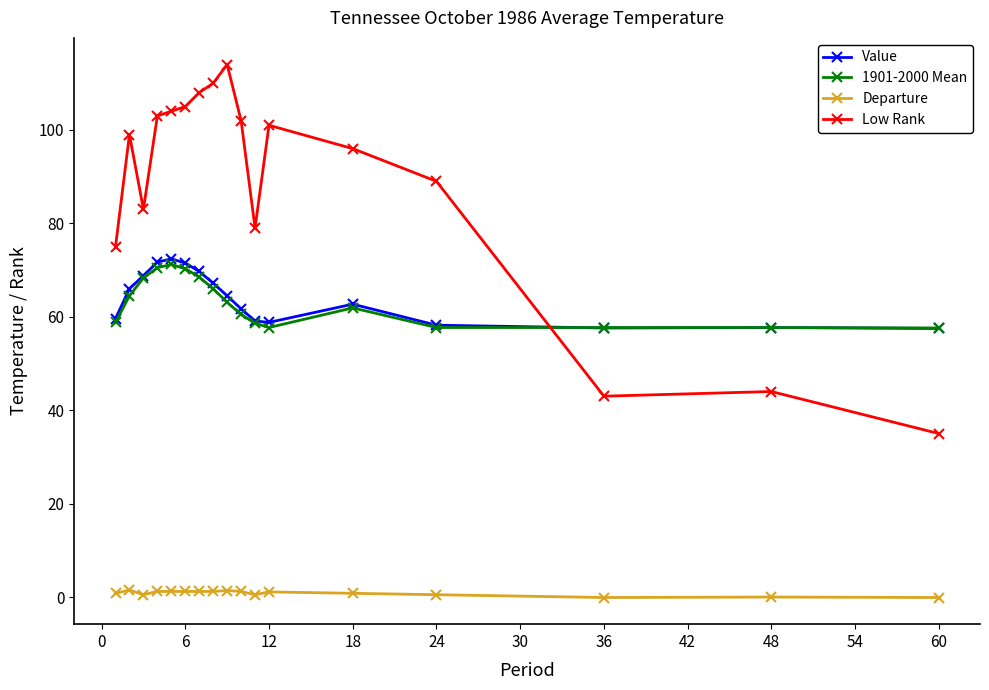

What is the maximum value shown in the chart?

114.0